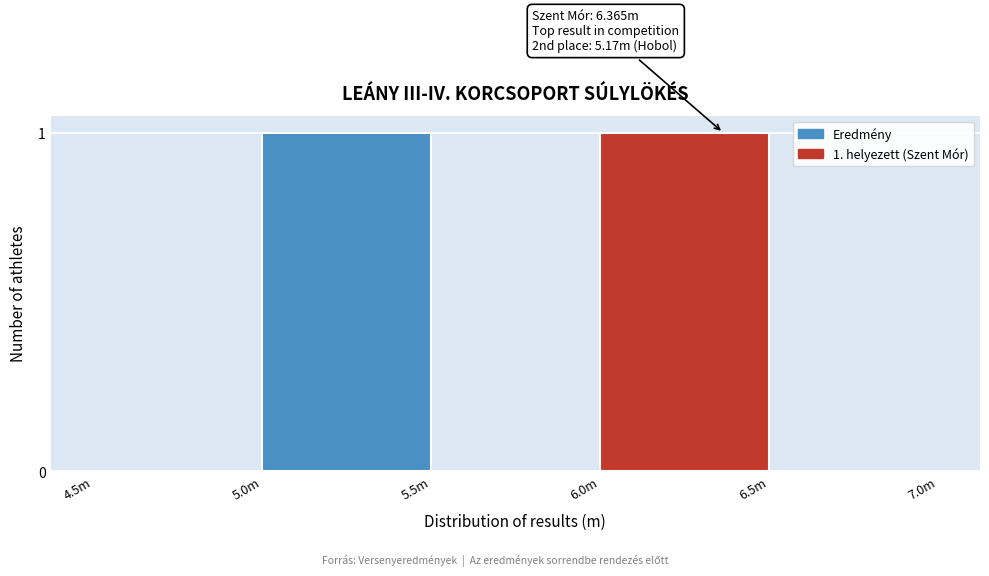

Reading right to left, transcribe all the data shown in this chart.

6.5m=0	6.0m=1	5.5m=0	5.0m=1	4.5m=0